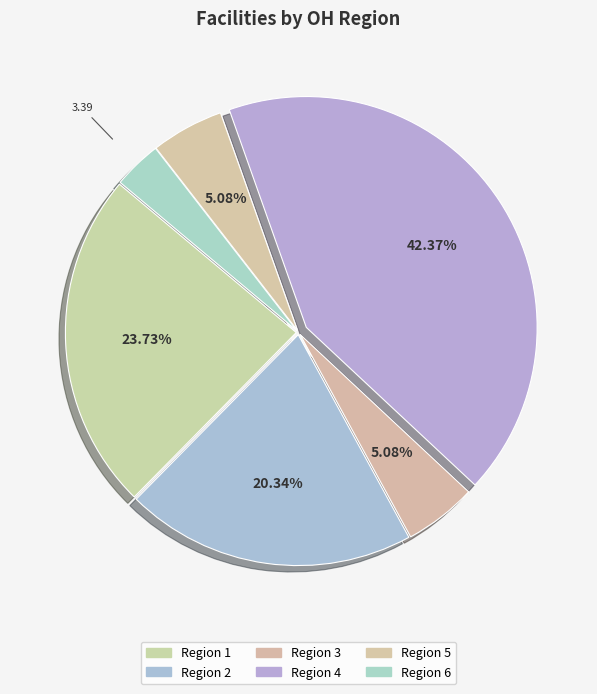

Count the number of slices in the pie.

6